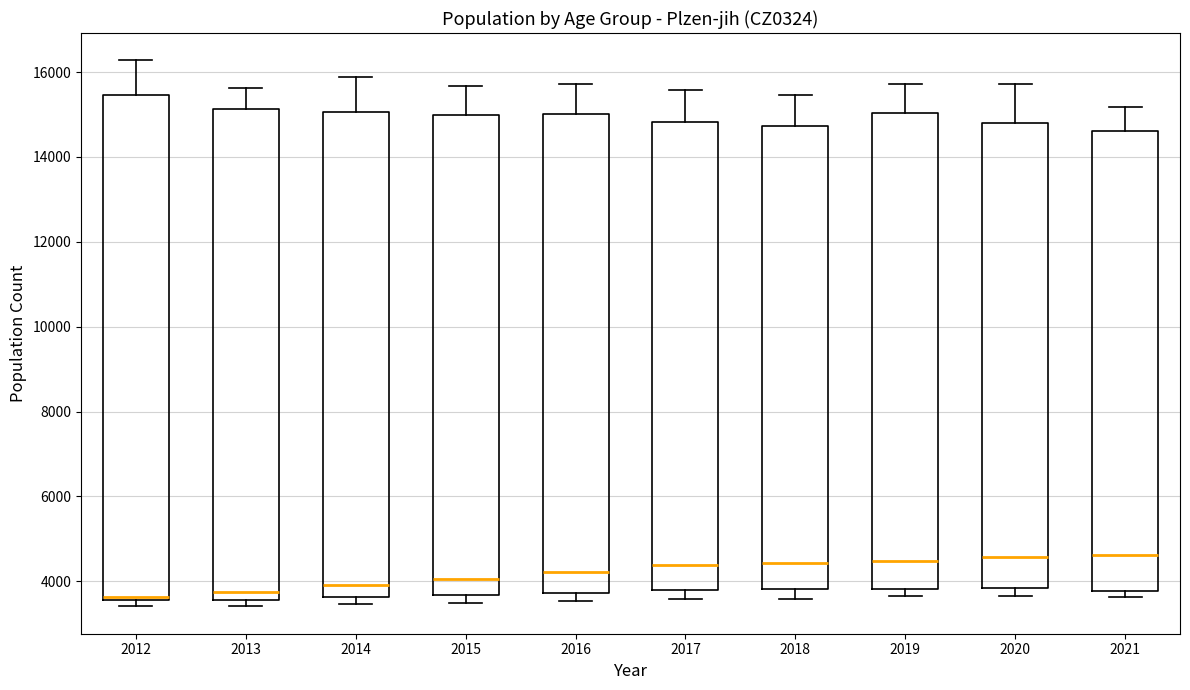

Reading left to right, read every box against the y-axis: the position of its median line, the range the box covers, and the ends of its whiskers. The values are not printed on the chart, so give them approximately, as read against the axis.

2012: median 3600 (just above the box's lower edge), box 3600 to 15400, whiskers 3400 to 16200
2013: median 3800, box 3600 to 15200, whiskers 3400 to 15600
2014: median 4000, box 3600 to 15000, whiskers 3400 to 15800
2015: median 4000, box 3600 to 15000, whiskers 3400 to 15600
2016: median 4200, box 3800 to 15000, whiskers 3600 to 15800
2017: median 4400, box 3800 to 14800, whiskers 3600 to 15600
2018: median 4400, box 3800 to 14800, whiskers 3600 to 15400
2019: median 4400, box 3800 to 15000, whiskers 3600 to 15800
2020: median 4600, box 3800 to 14800, whiskers 3600 to 15800
2021: median 4600, box 3800 to 14600, whiskers 3600 to 15200